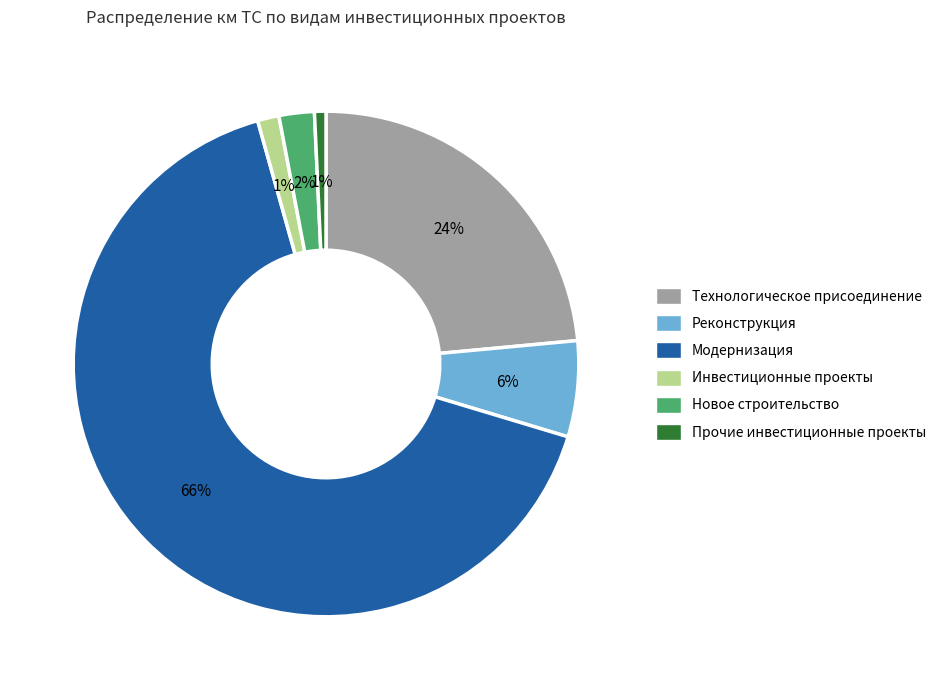

Does any single category account for the majority?

Yes